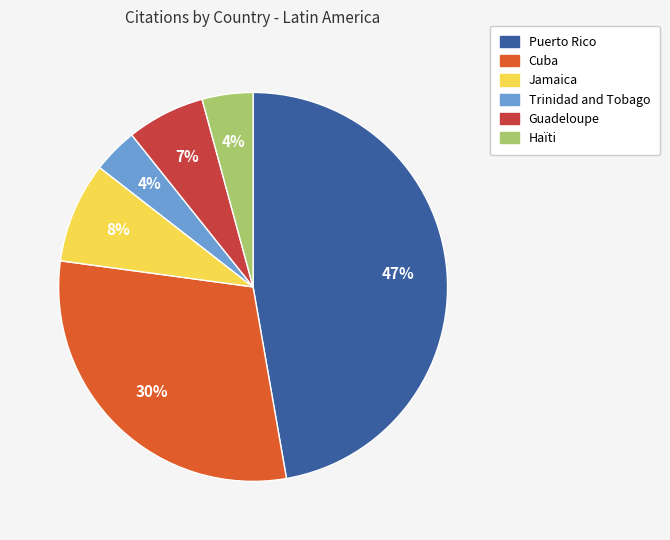

To the nearest percent, what is the difference between the largest and smallest slice percentages?

43%